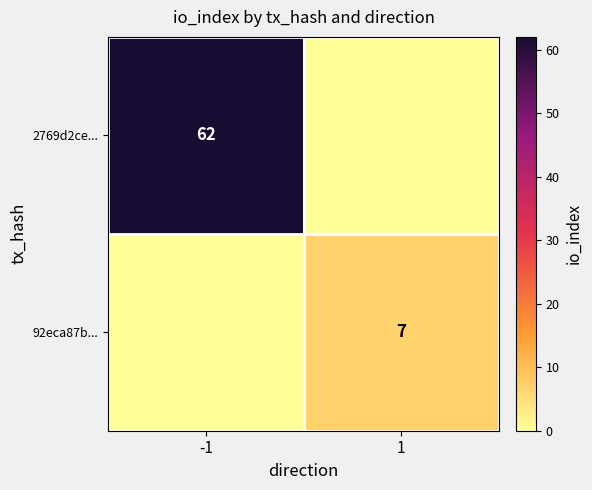

At which category is the sum across all series the highest?

-1